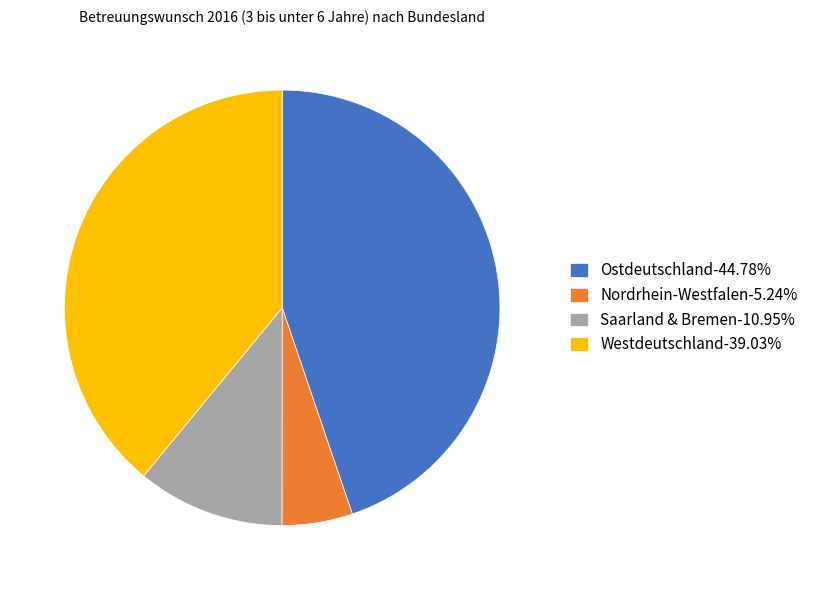

Is there any slice that represents more than half of the pie?

No